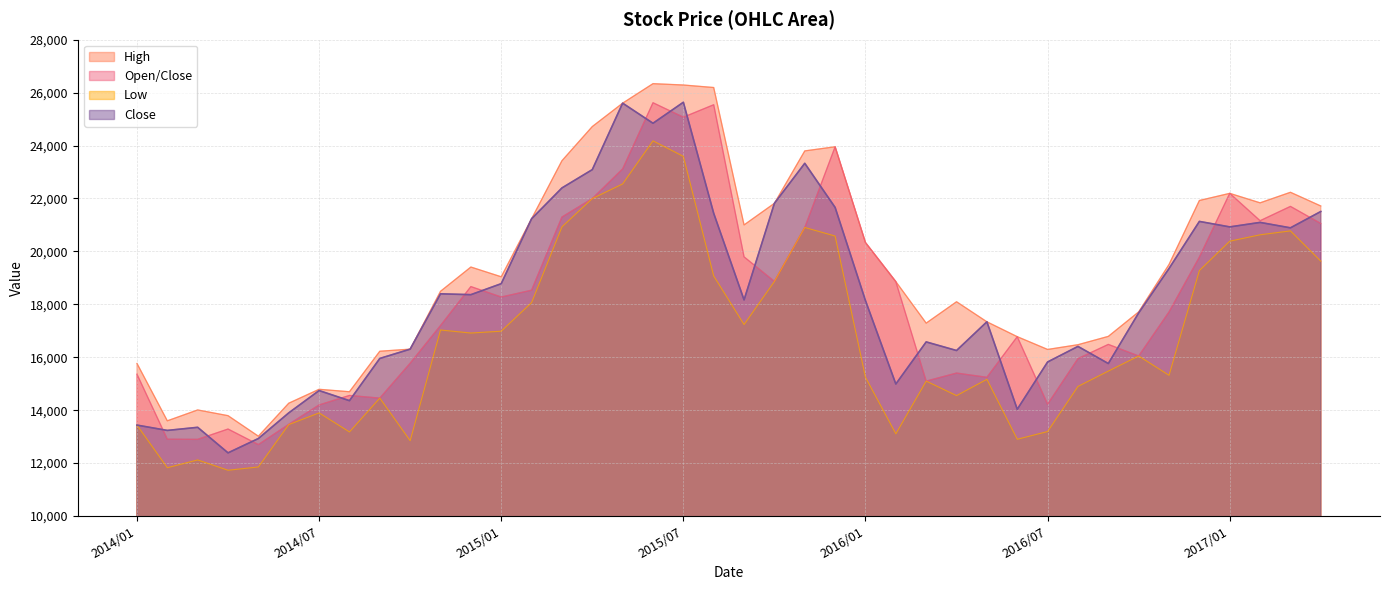

True or false: l and Il cross at least once.

False